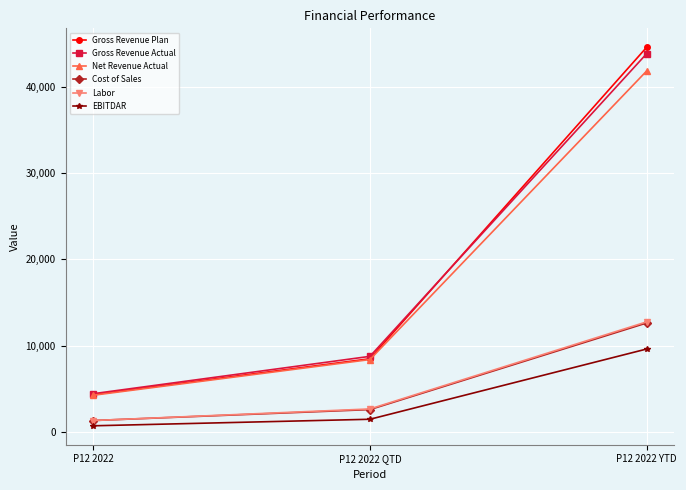

Which series changed the most between P12 2022 and P12 2022 QTD?

Gross Revenue Actual